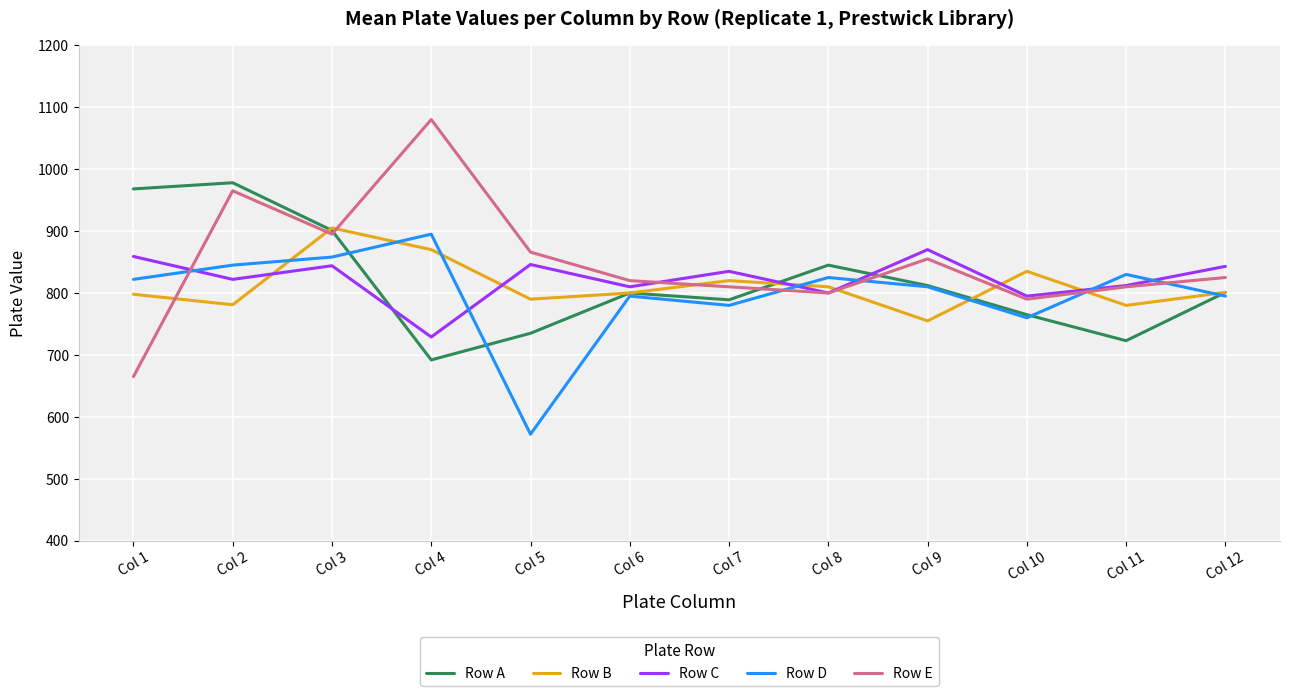

Which series has the largest total across all categories?

Row E